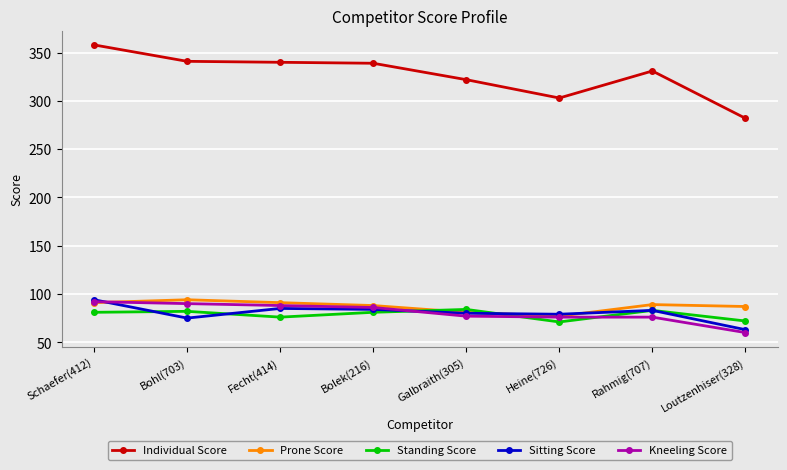

The value of Standing Score at Loutzenhiser(328) is 114. True or false?

False